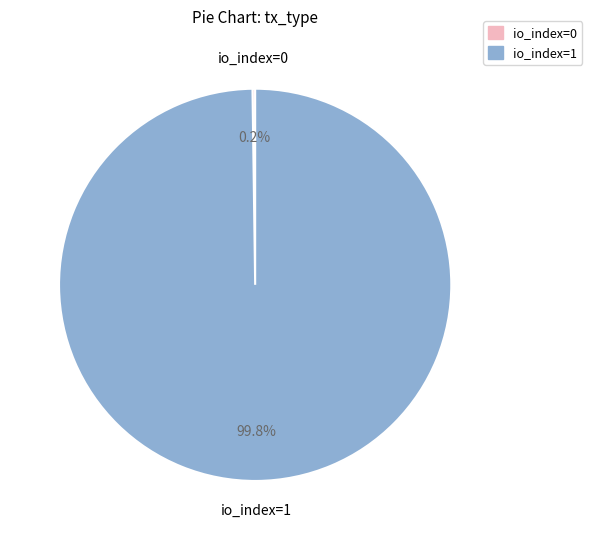

Is there any slice that represents more than half of the pie?

Yes